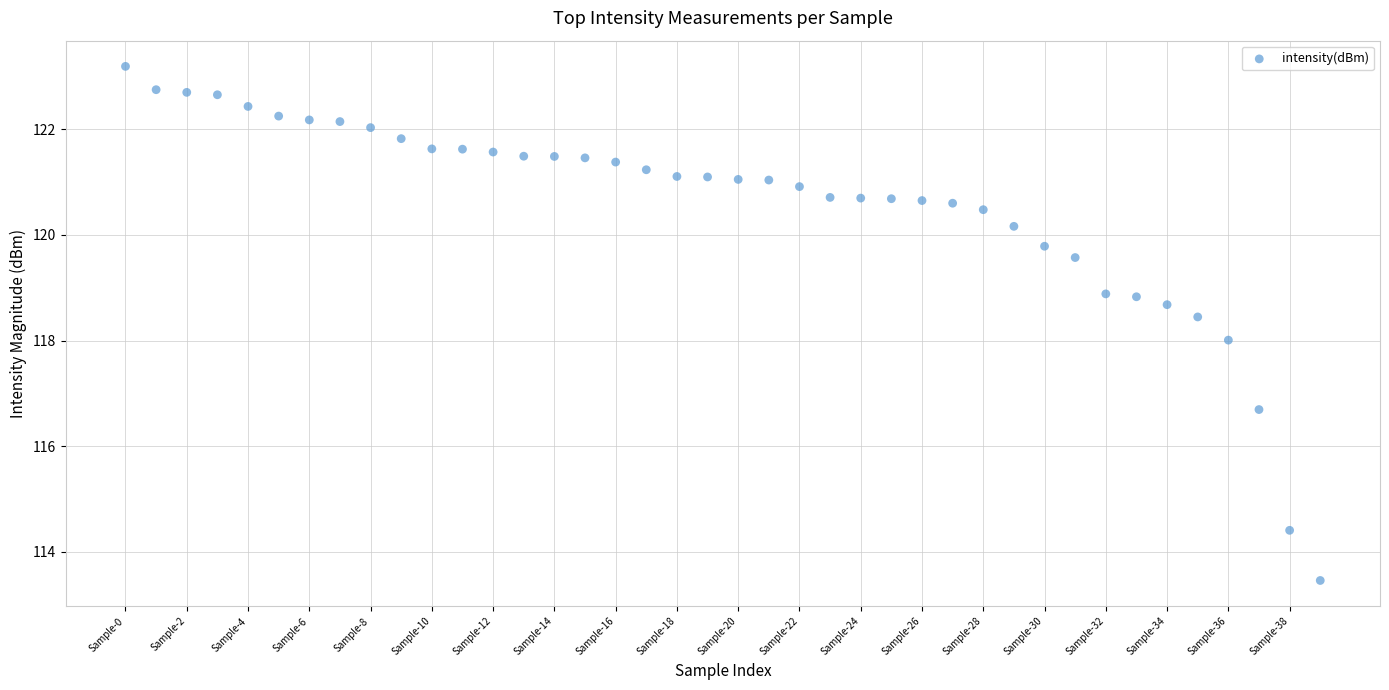

What is the range of Y values (max minus min)?

9.7